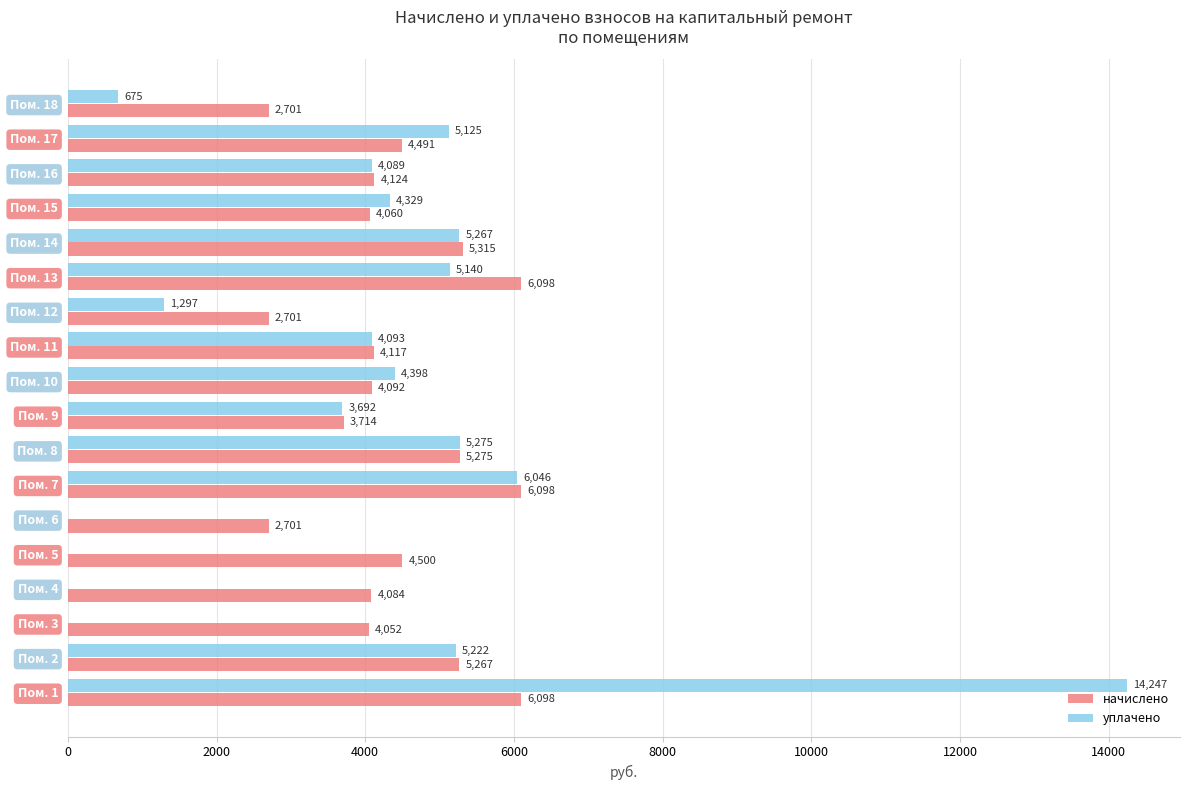

What are all the series names shown in the legend?

начислено, уплачено